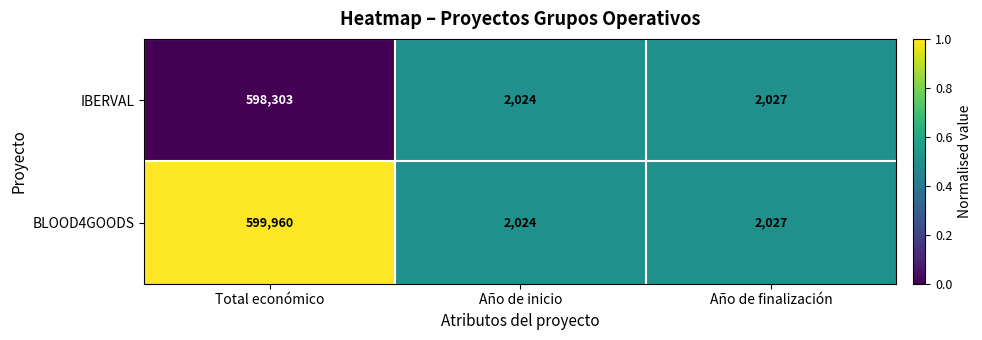

How many data points does each series have?

3